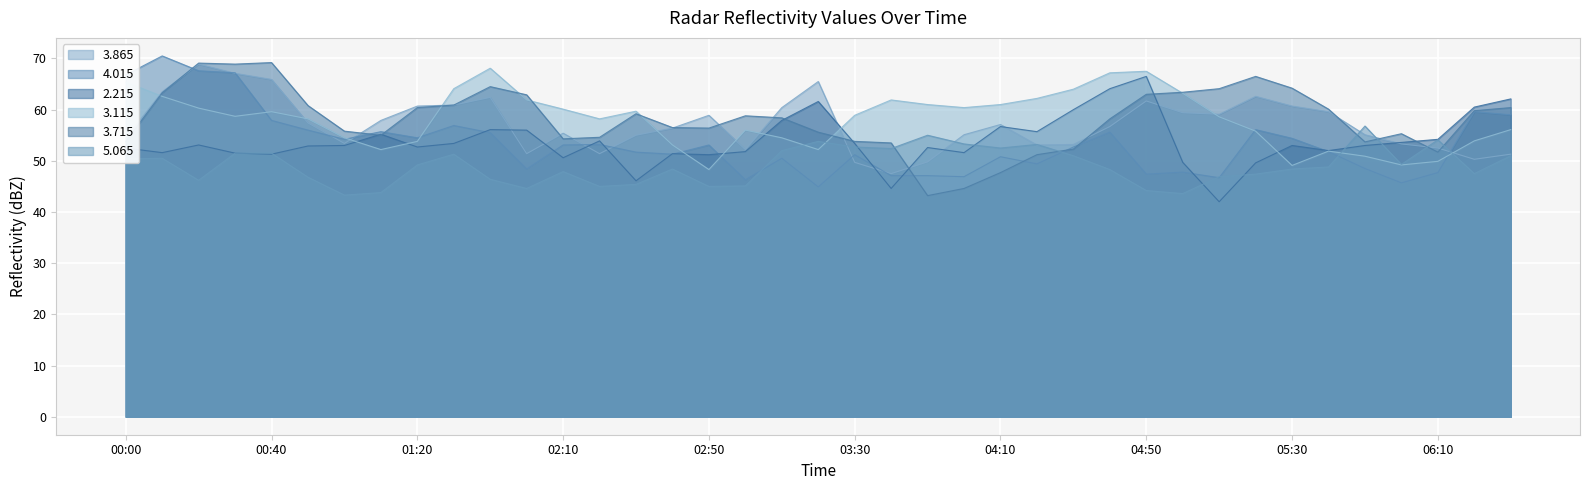

How many lines are shown in the chart?

6